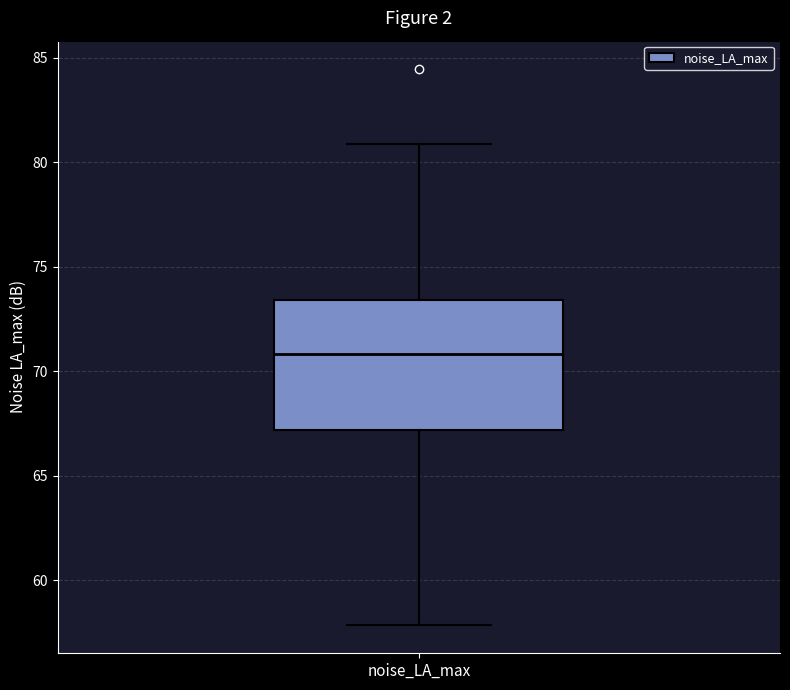

Read this box plot against the y-axis: the position of the median line, the range covered by the box, and the ends of both whiskers. The values are not printed on the chart, so give them approximately, as read against the axis.

median 71.0, box 67.0 to 73.5, whiskers 58.0 to 81.0